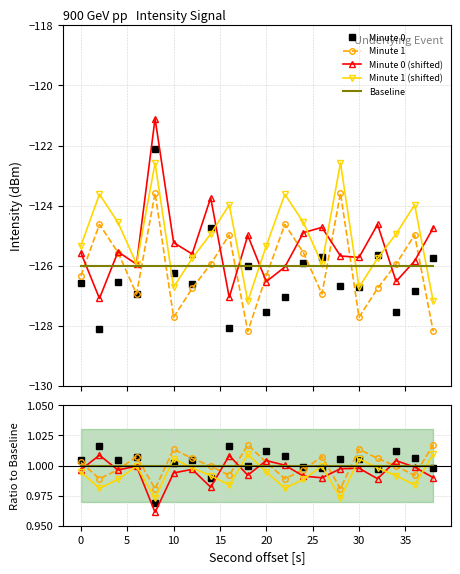

The Minute 0 series shows 1.0 at 0. True or false?

True